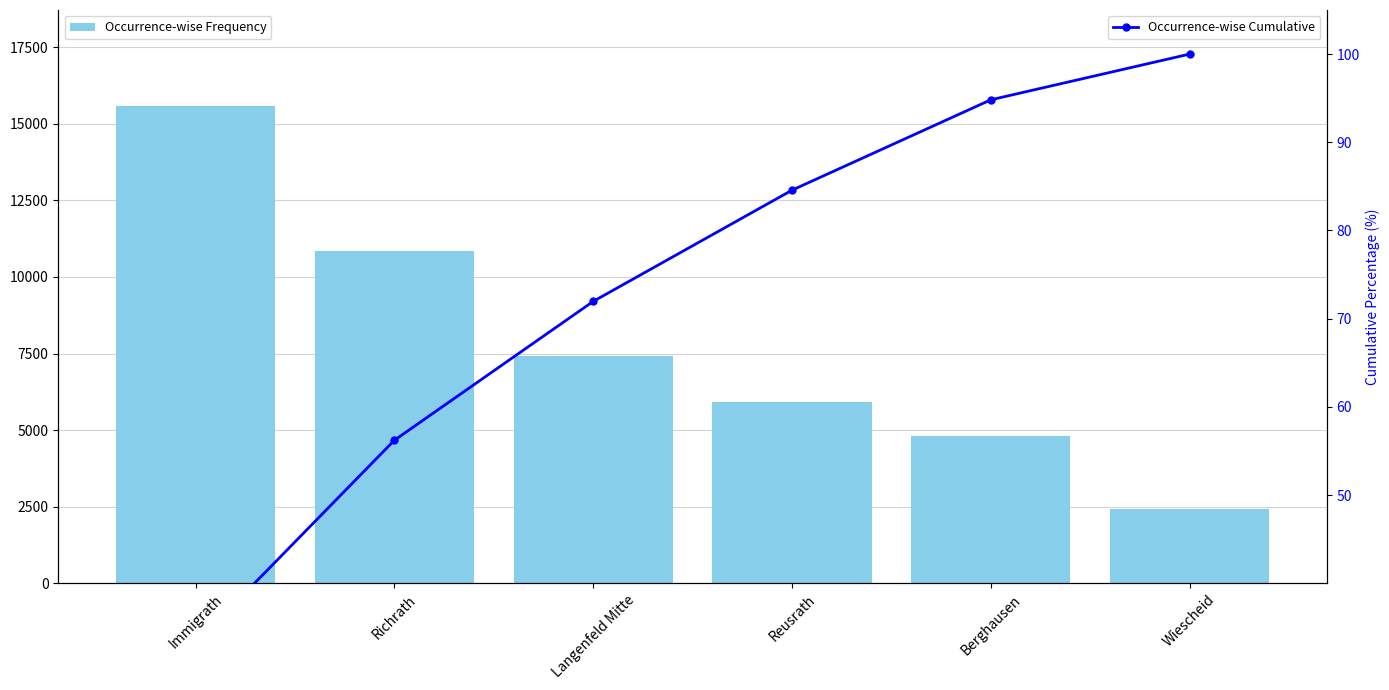

Which series has the largest total across all categories?

Occurrence-wise Frequency